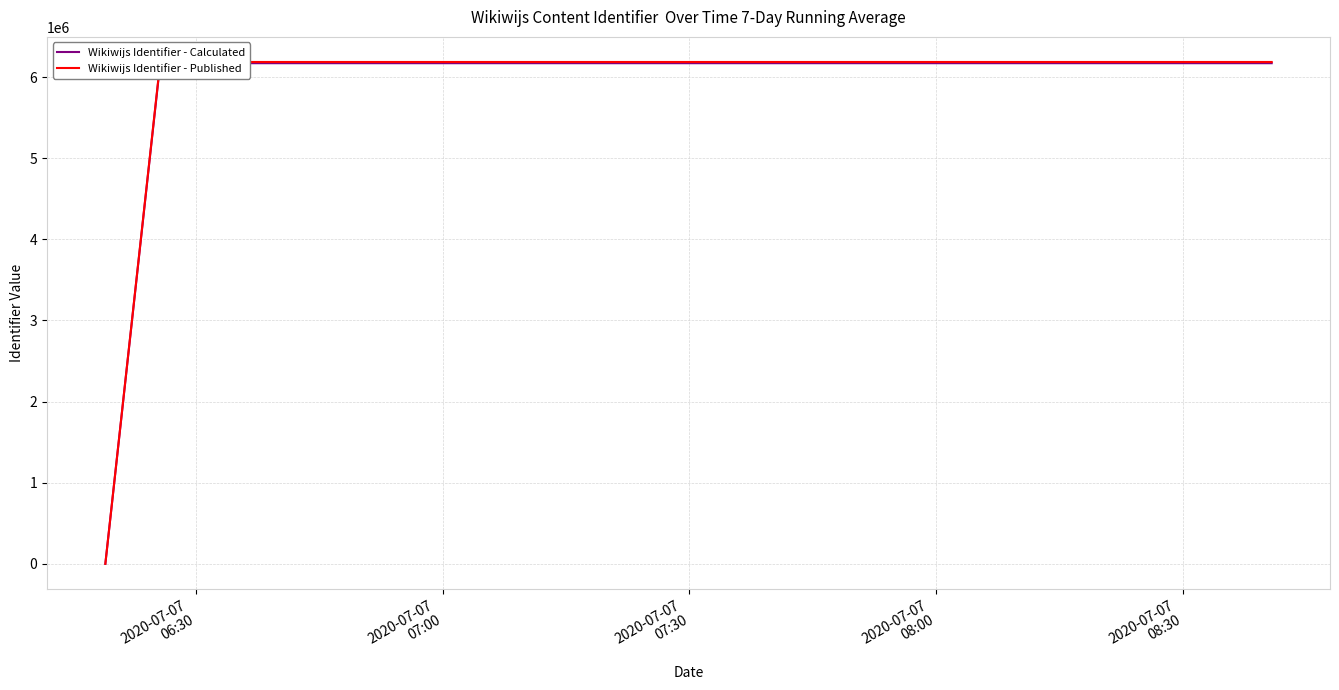

Which series has the widest spread of values?

Wikiwijs Identifier - Published